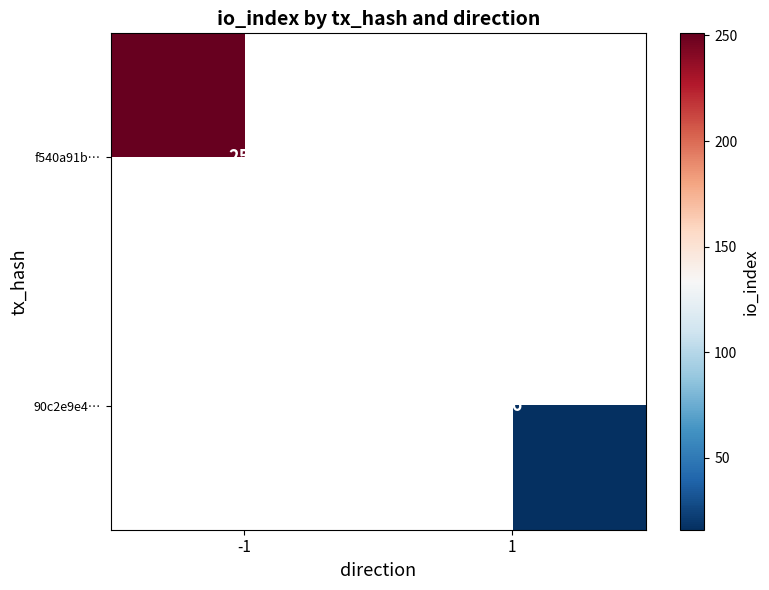

The value of f540a91b… at -1 is 328. True or false?

False